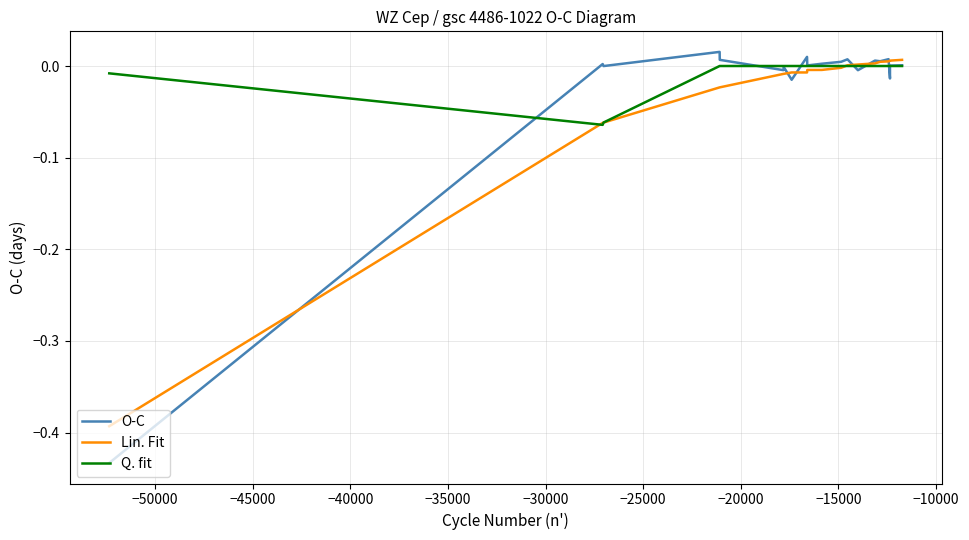

Rank the series by their maximum value, from lowest to highest.

Q. fit, Lin. Fit, O-C